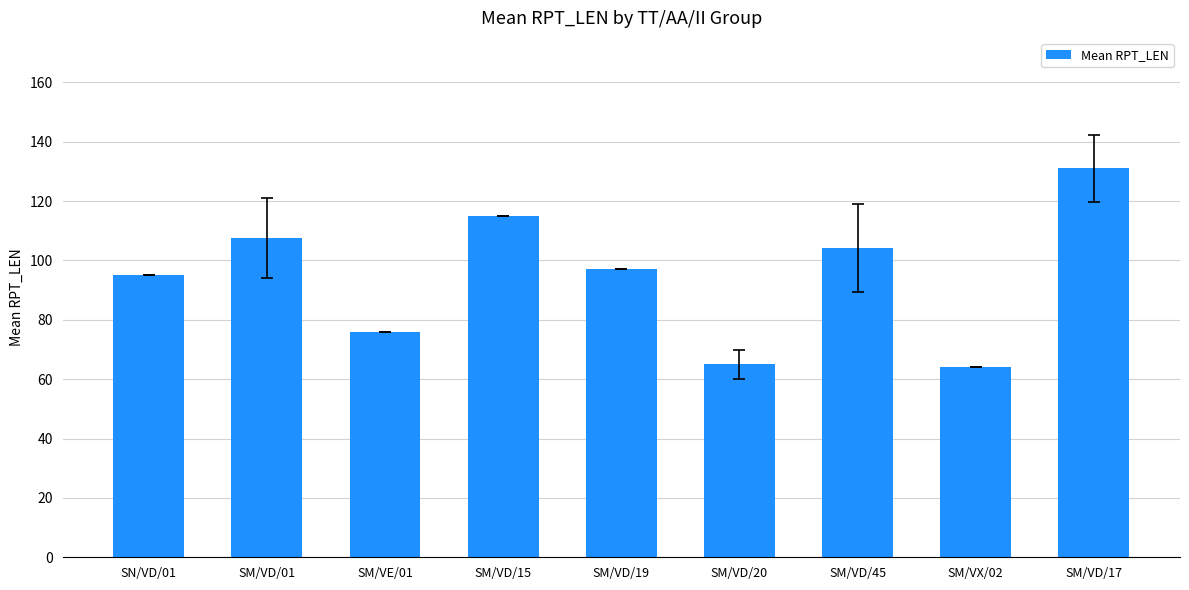

What position from the left is SM/VD/01?

2